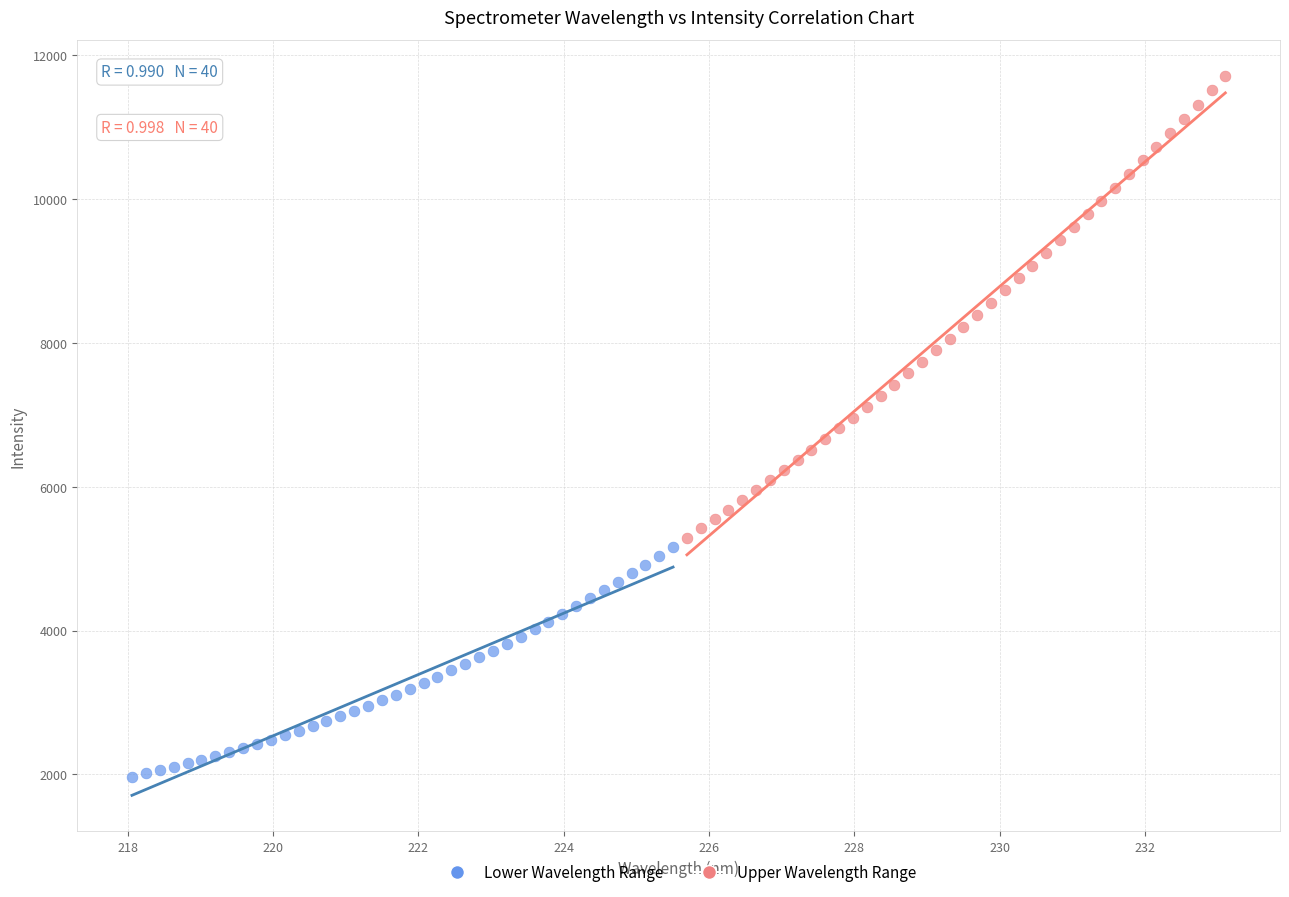

What are all the series names shown in the legend?

Lower Wavelength Range, Upper Wavelength Range